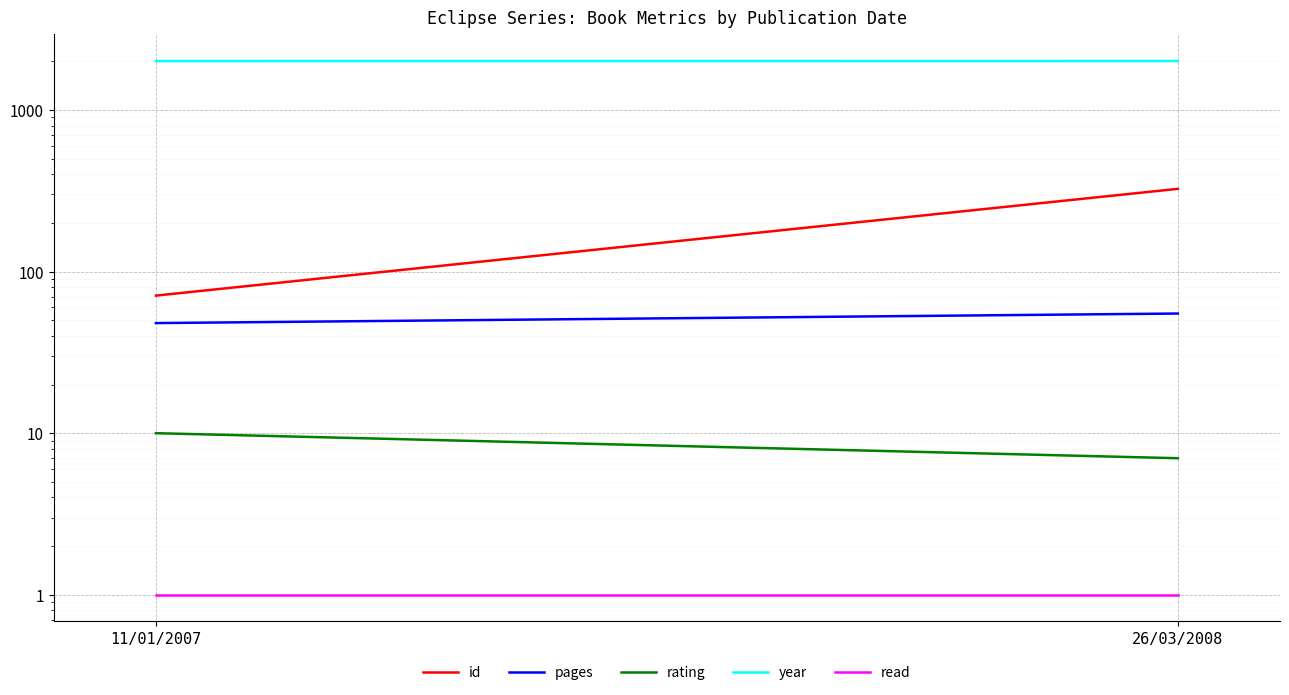

At 26/03/2008, list the series in order from smallest to largest.

read, rating, pages, id, year